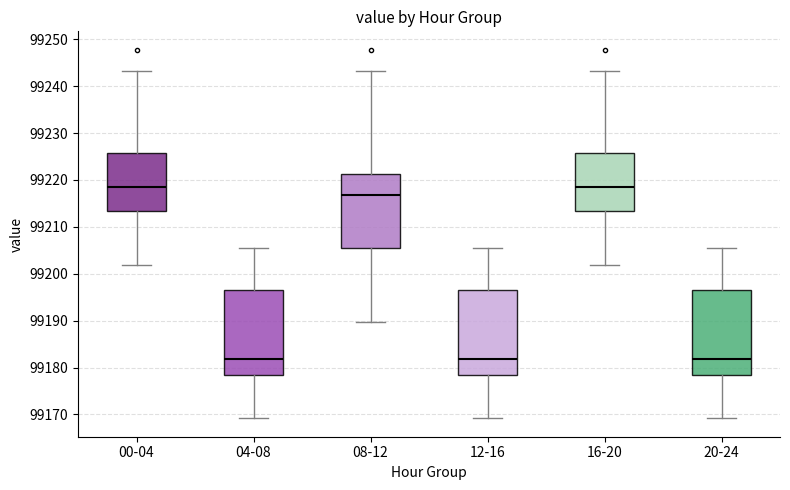

Where does the median line of the box for 20-24 sit on the y-axis? The values are not printed on the chart, so give them approximately, as read against the axis.

99182